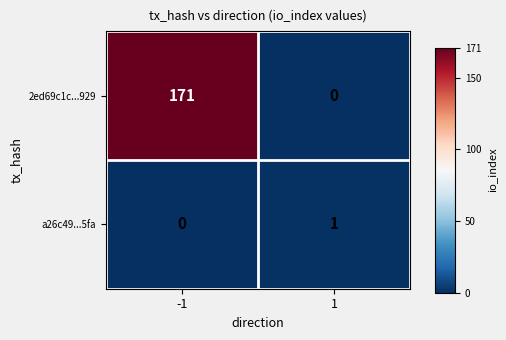

True or false: 2ed69c1c...929 has a value of -117 at 1.

False